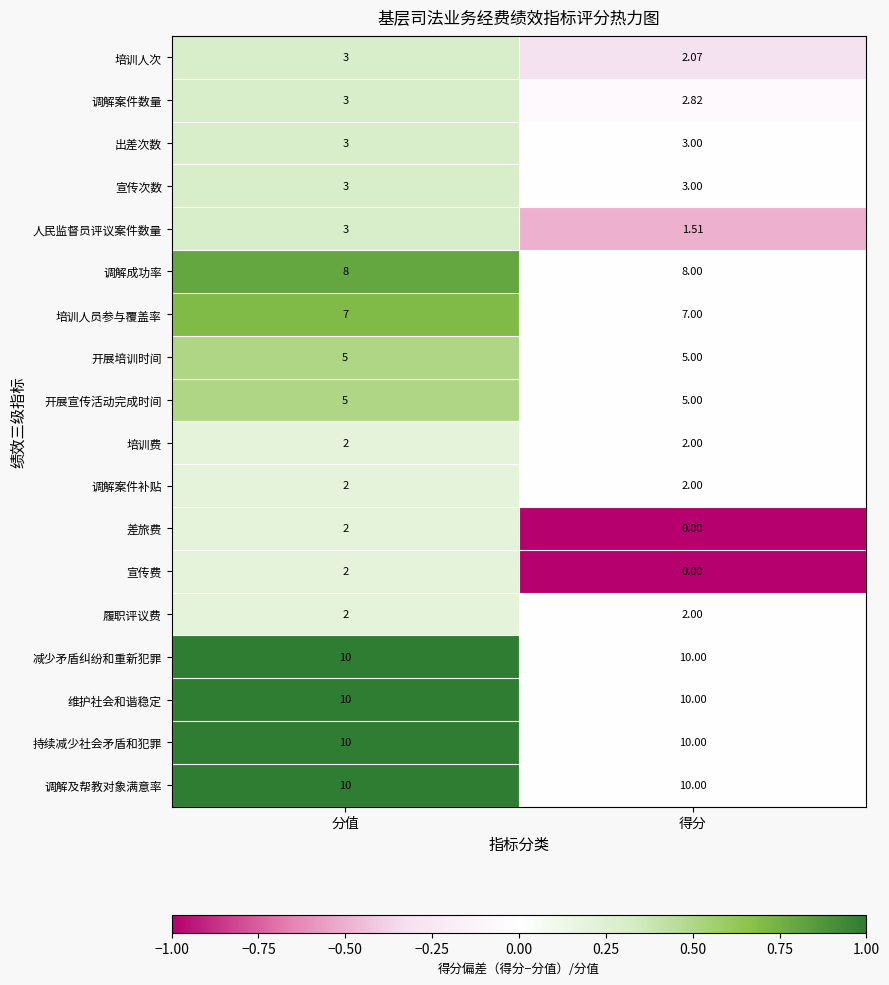

List the labels in order of 调解案件数量 value, largest first.

分值, 得分